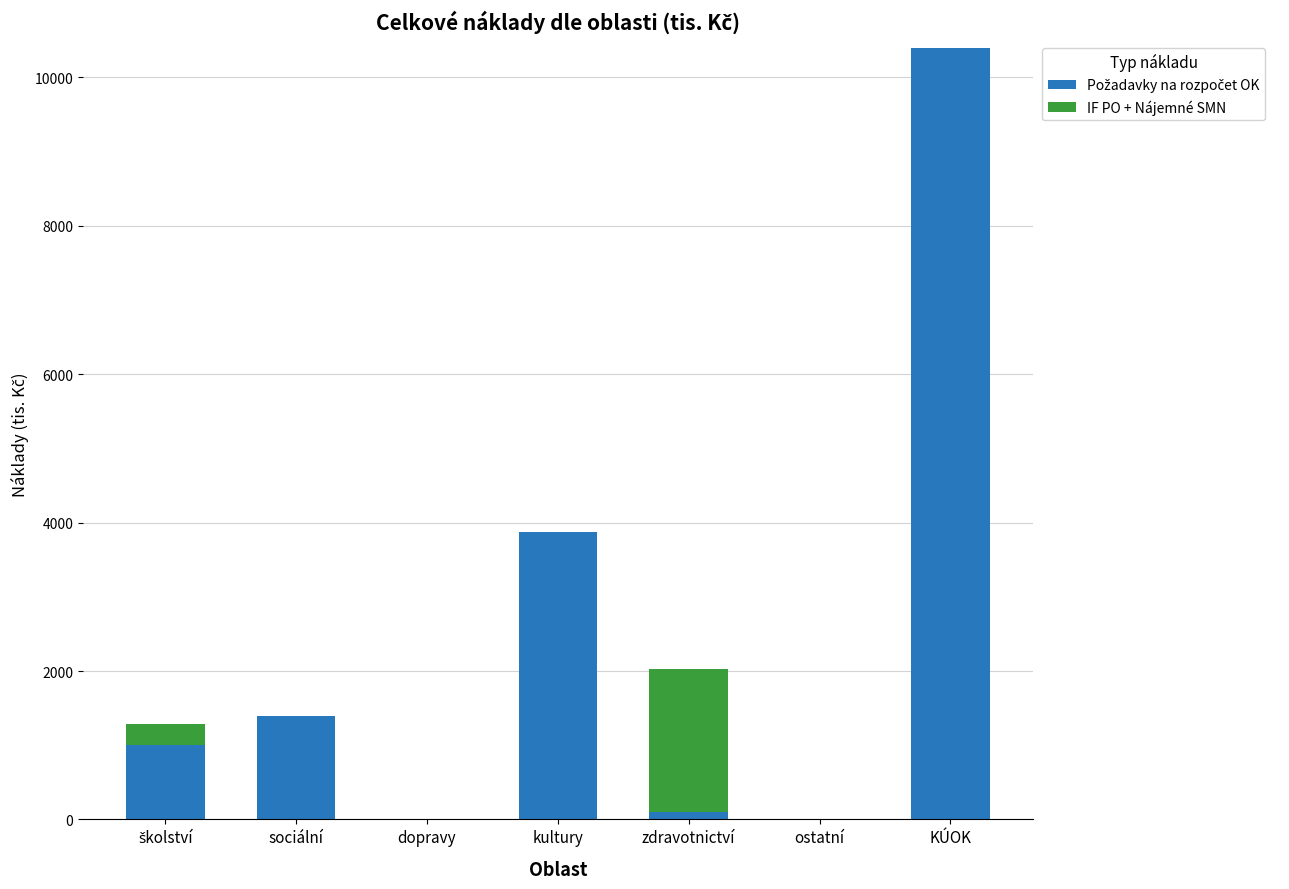

What is the total value across all series at sociální?

1400